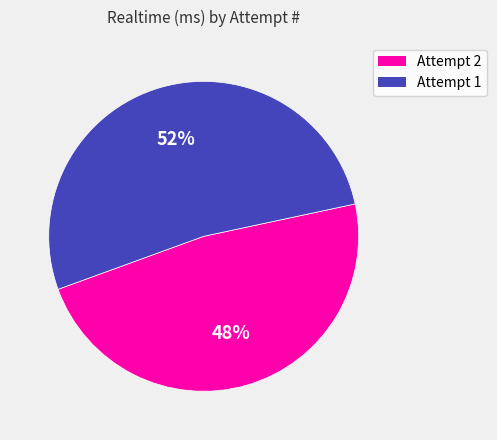

Rank the categories by value from highest to lowest.

Attempt 1, Attempt 2